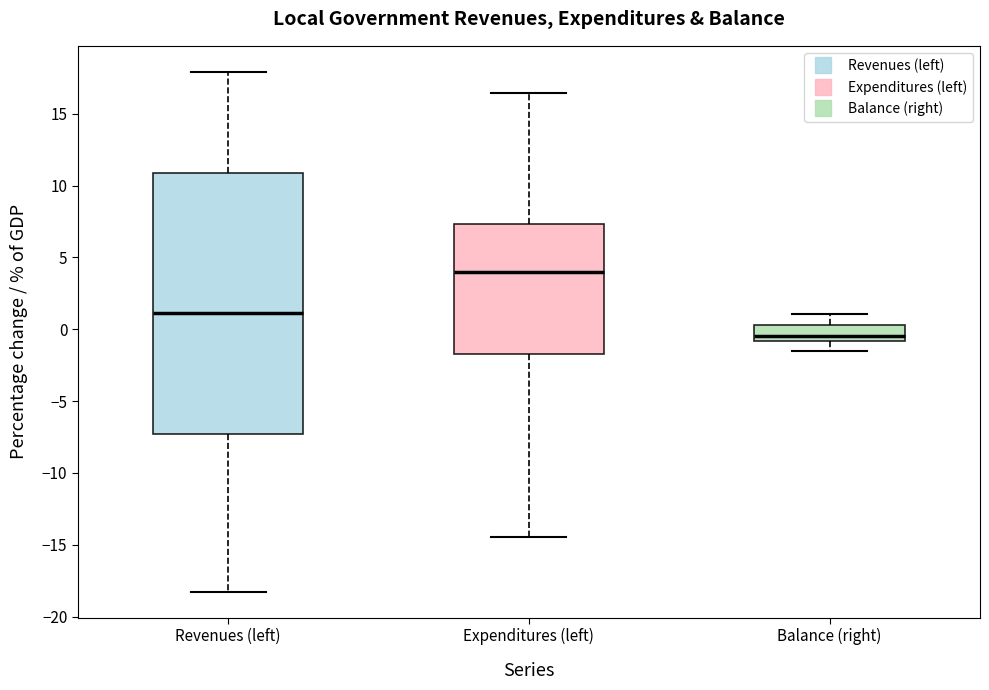

Where does the upper whisker of the box for Revenues (left) end on the y-axis? The values are not printed on the chart, so give them approximately, as read against the axis.

18.0